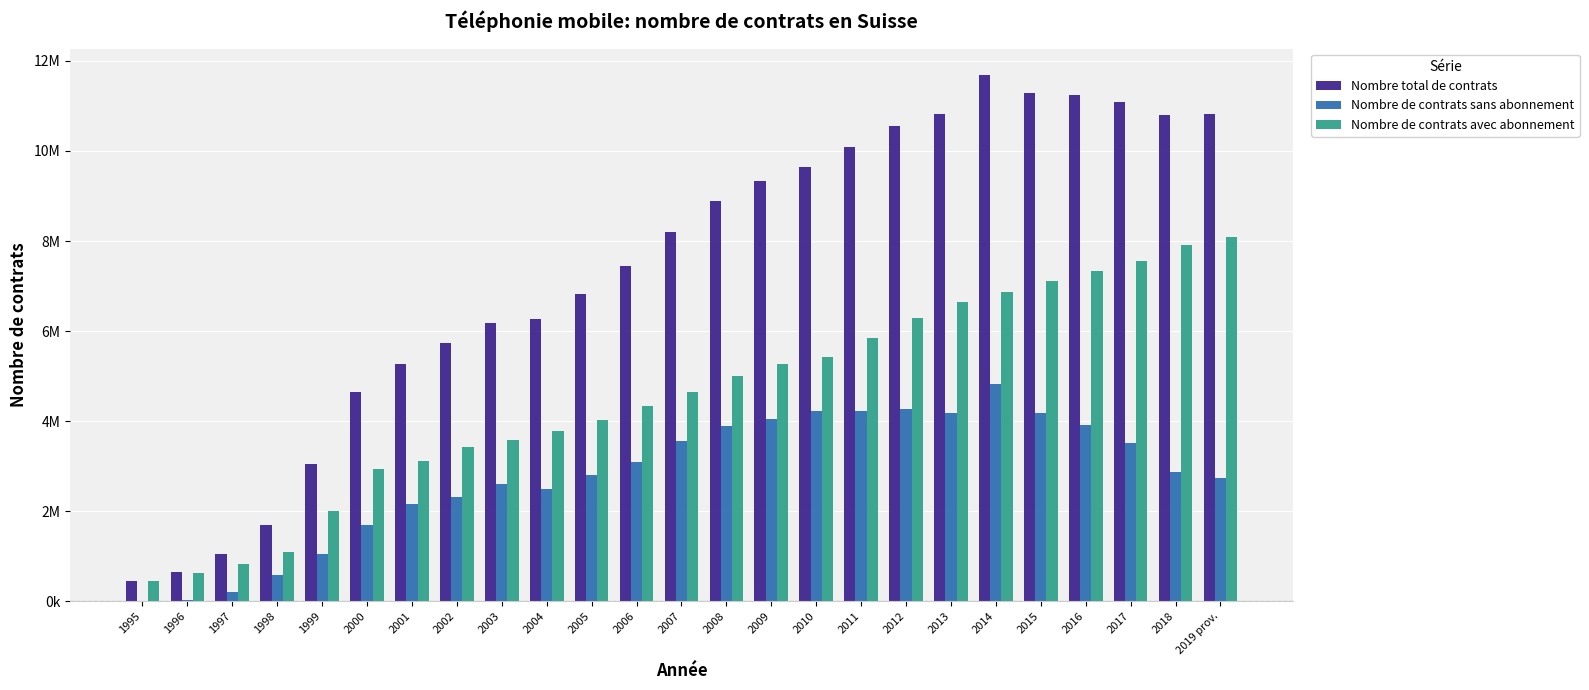

What are all the series names shown in the legend?

Nombre total de contrats, Nombre de contrats sans abonnement, Nombre de contrats avec abonnement